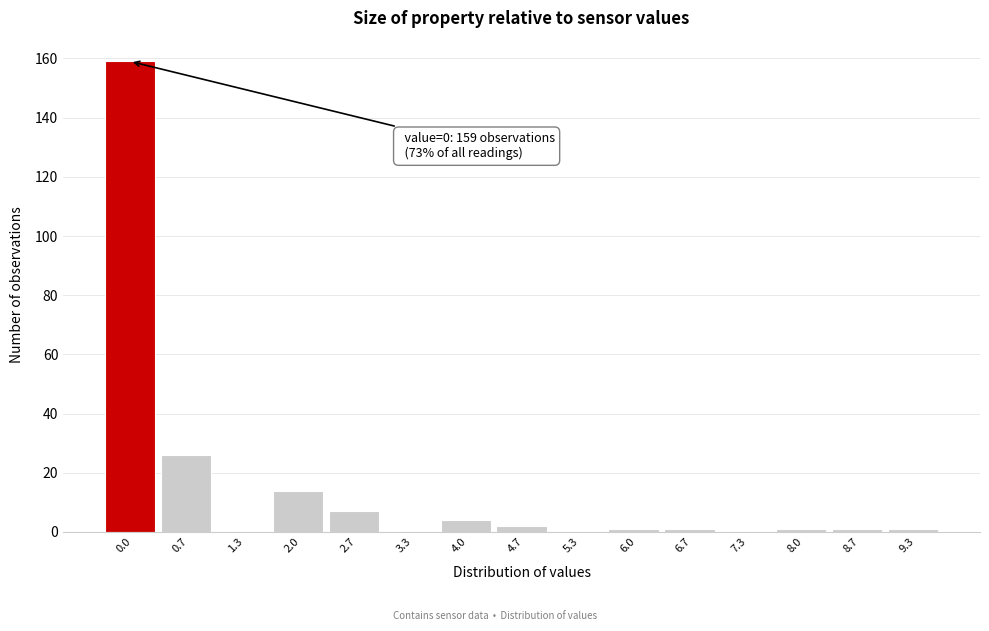

Reading left to right, transcribe all the data shown in this chart.

0.0=159	0.7=26	1.3=0	2.0=14	2.7=7	3.3=0	4.0=4	4.7=2	5.3=0	6.0=1	6.7=1	7.3=0	8.0=1	8.7=1	9.3=1